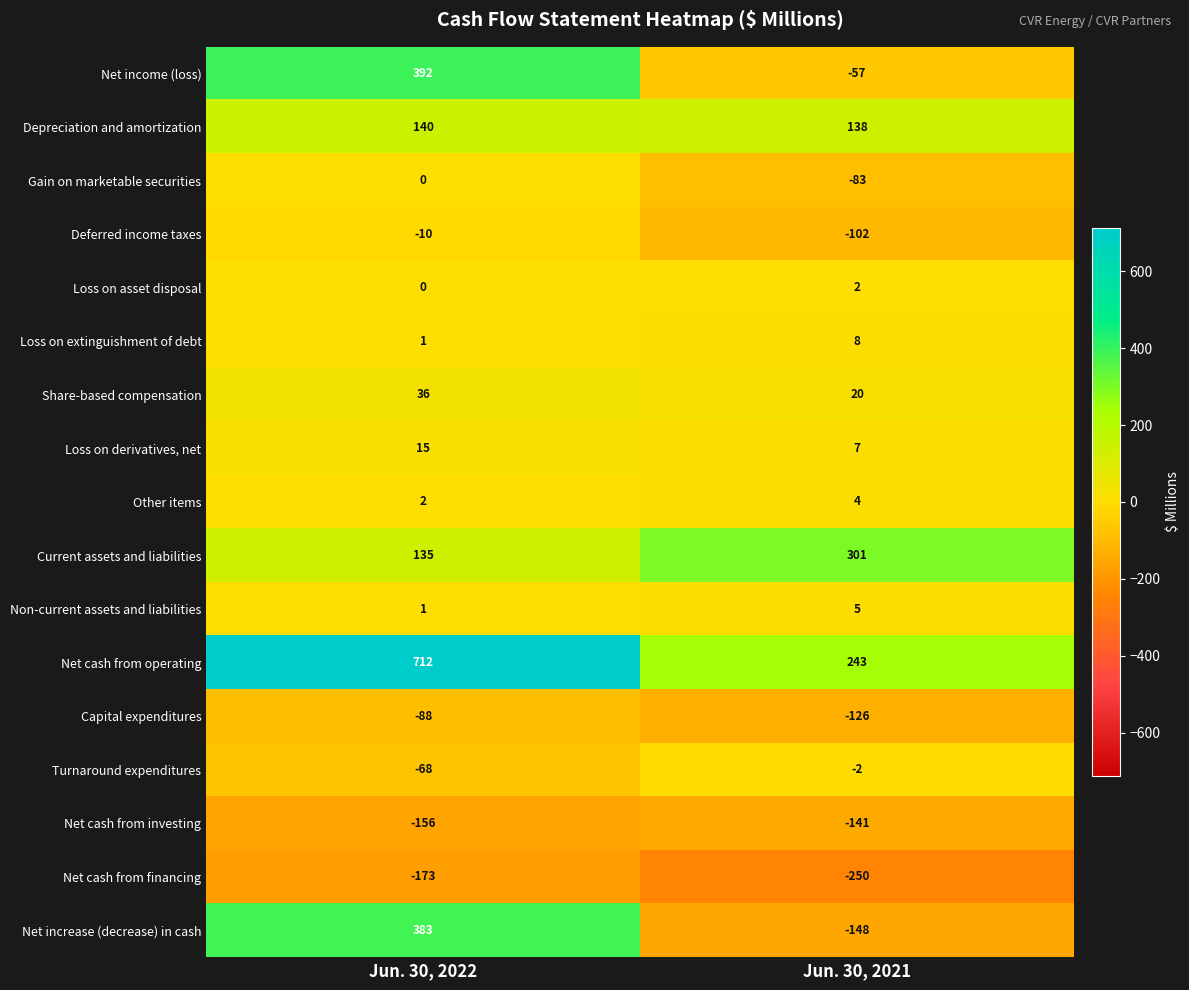

Between Jun. 30, 2022 and Jun. 30, 2021, which series saw the biggest shift?

Net increase (decrease) in cash